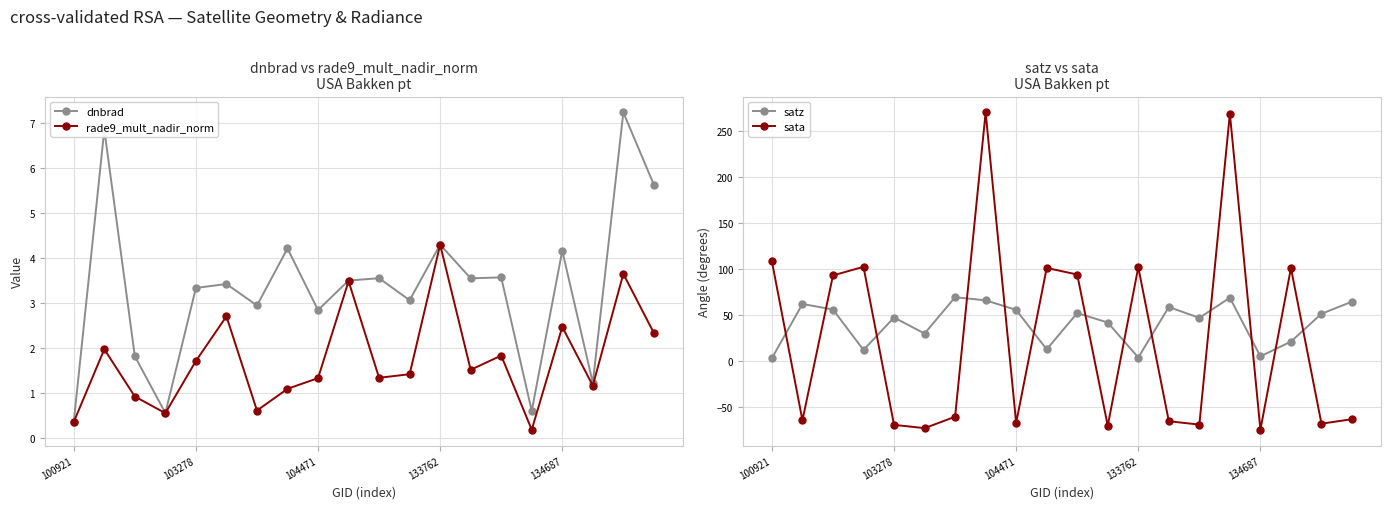

Rank the series at 100921 from highest to lowest value.

sata, satz, dnbrad, rade9_mult_nadir_norm